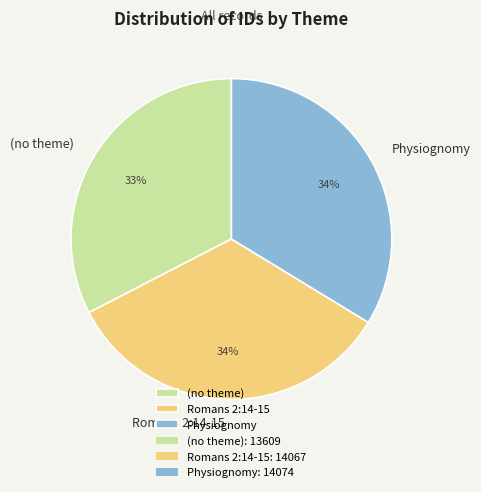

Which category has the smallest portion of the pie?

(no theme)